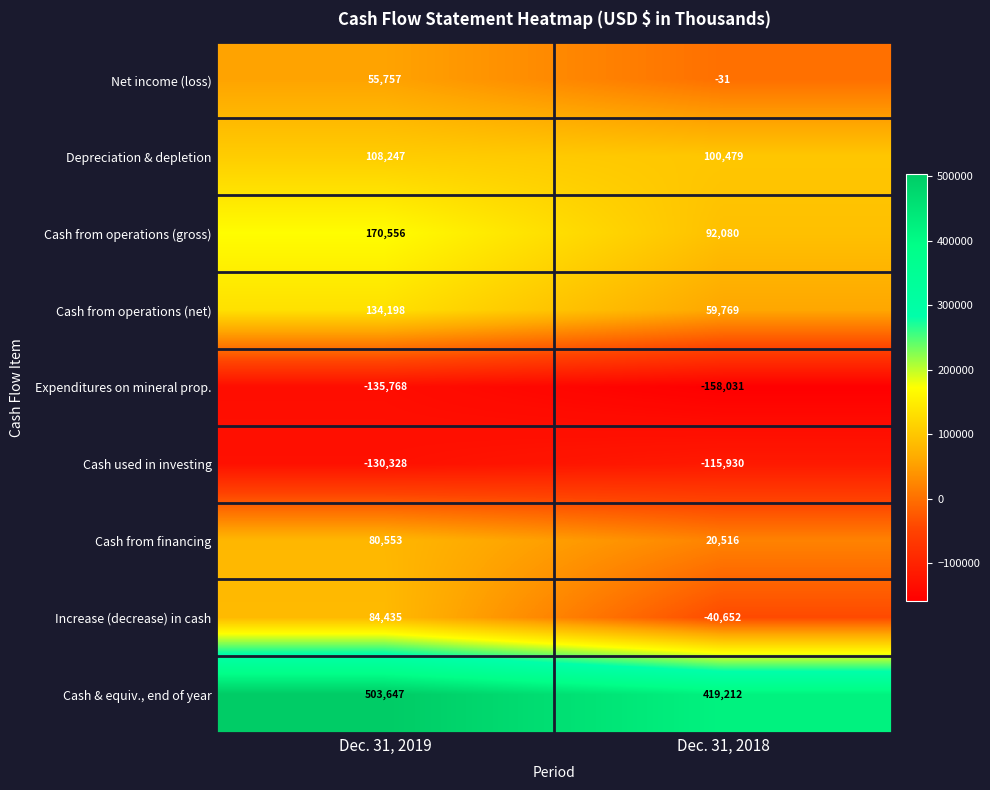

What is the spread (max minus min) of values at Dec. 31, 2018?

577243